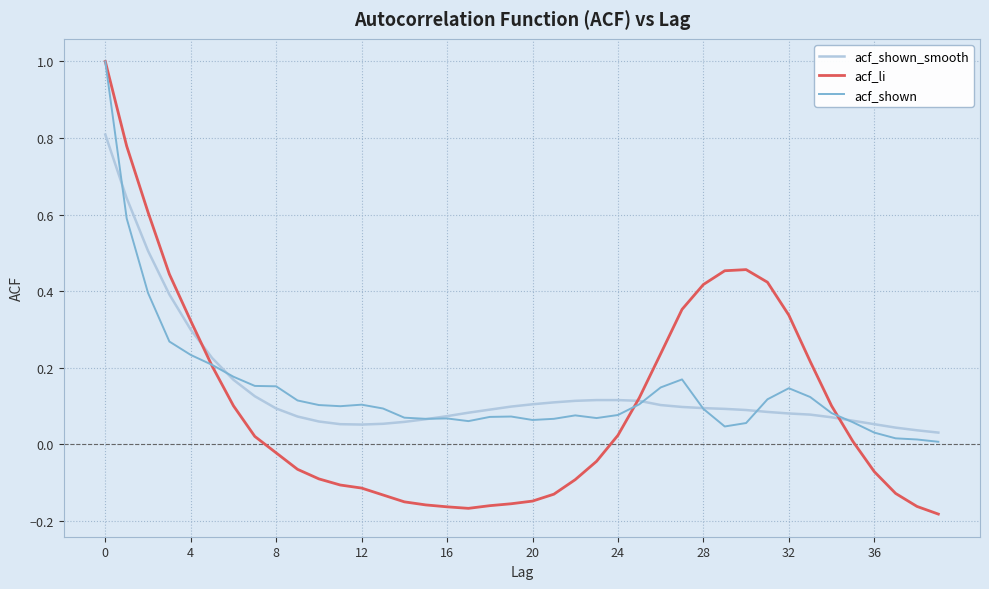

What is the difference between the maximum and minimum values in the acf_li series?

1.2